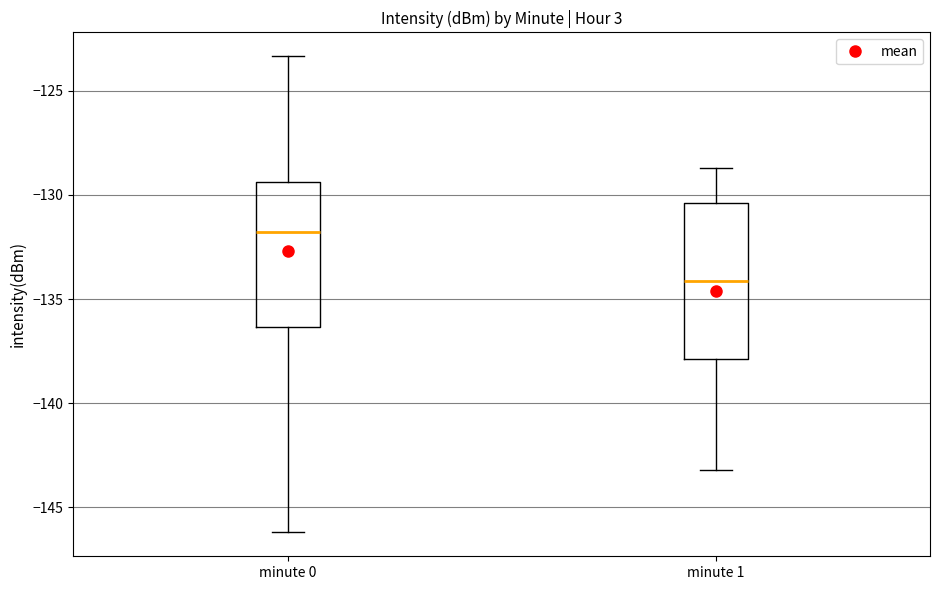

Which box's median line is the lowest?

minute 1